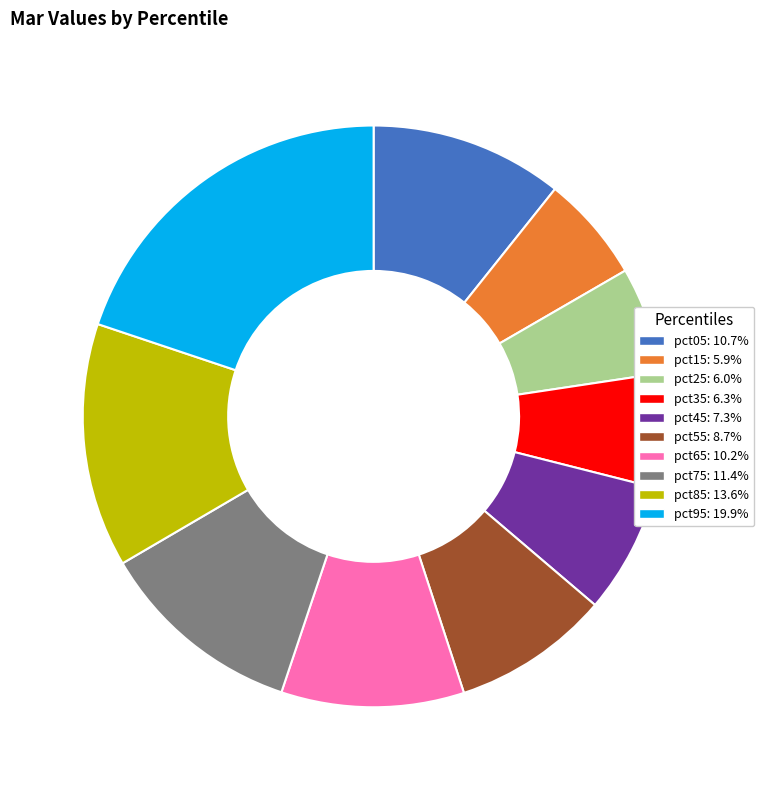

Is it true that pct45 is 7% of the pie?

True